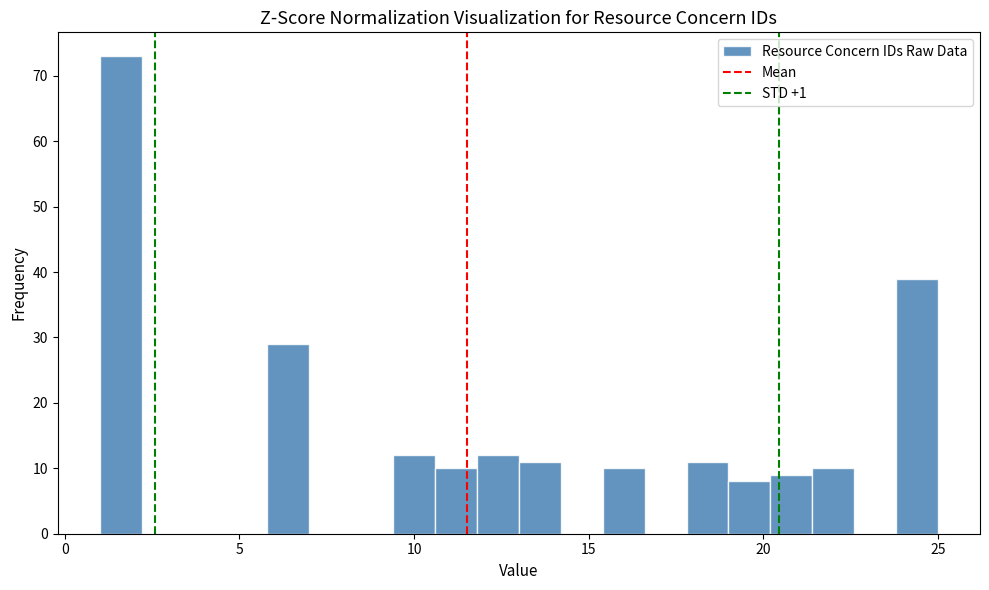

Read against the x-axis, roughly where is the centre of the tallest bar?

1.5